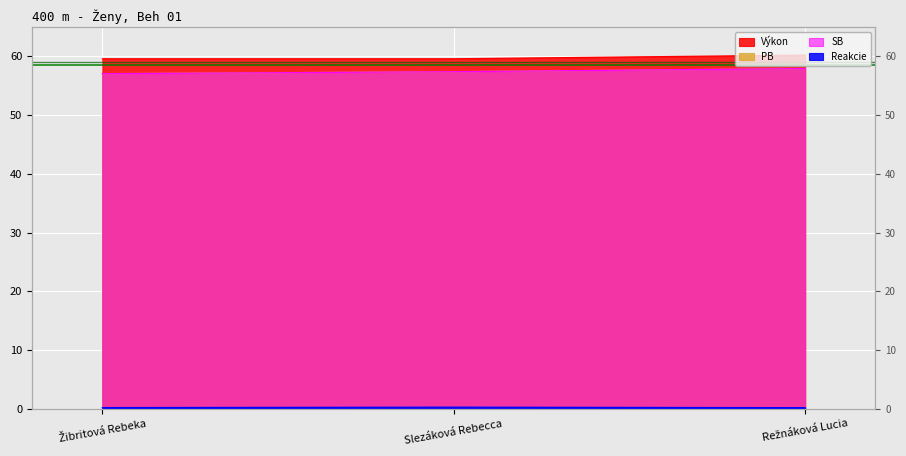

At which label is Výkon closest to 59?

Žibritová Rebeka